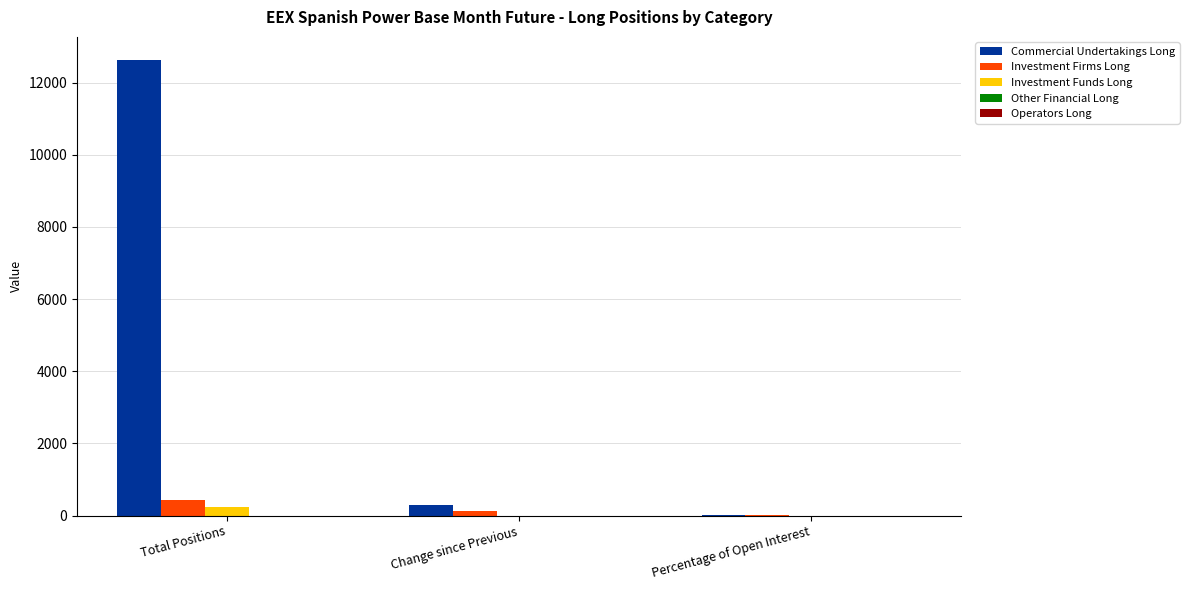

What is the sum of all Investment Firms Long values?

571.2